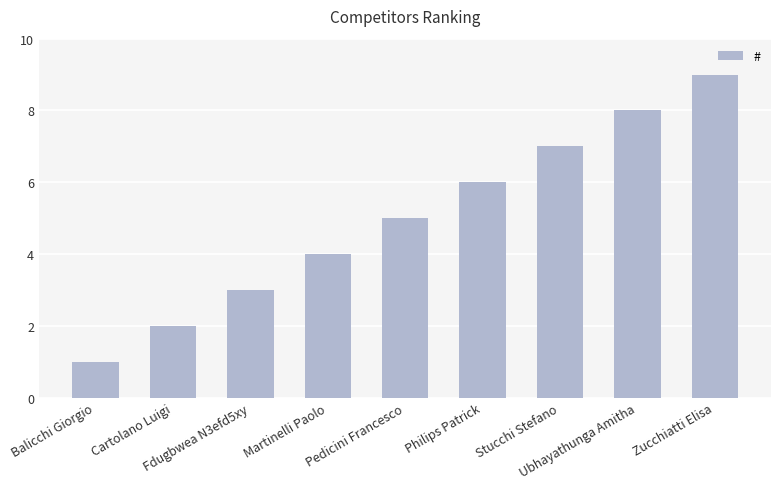

How many values are between 3 and 7?

5